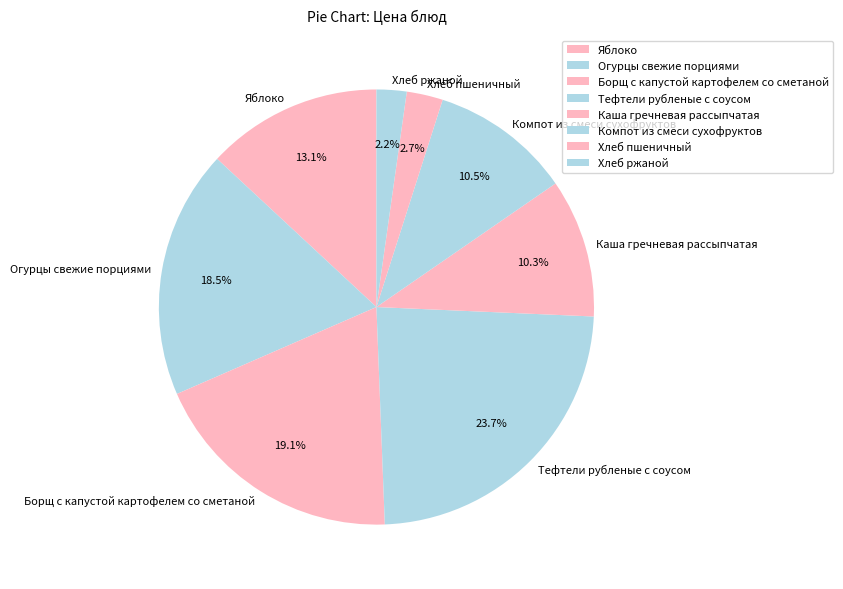

Count the number of slices in the pie.

8